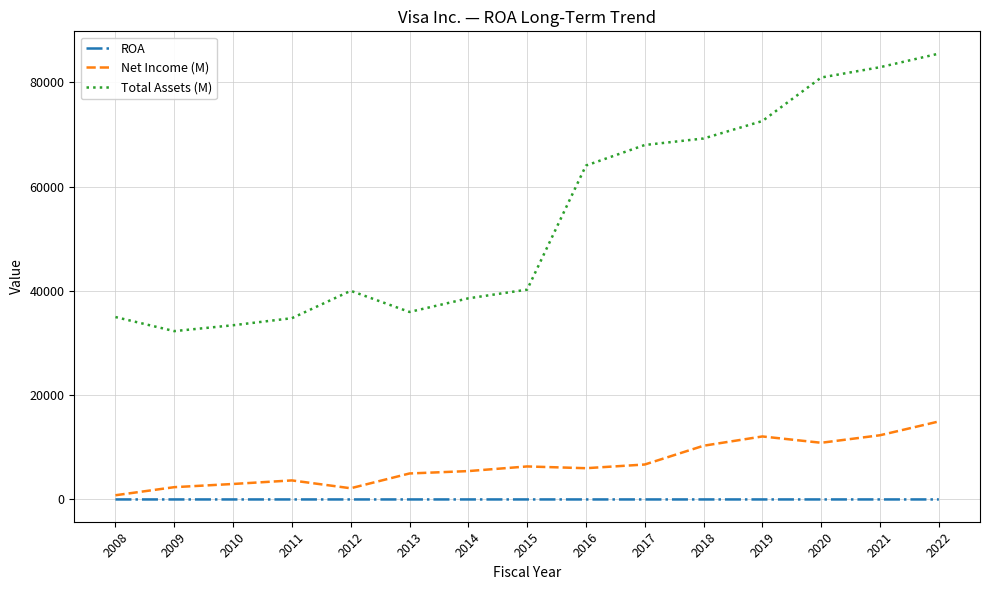

In Total Assets (M), how many points are lower than both neighbors (excluding endpoints)?

2